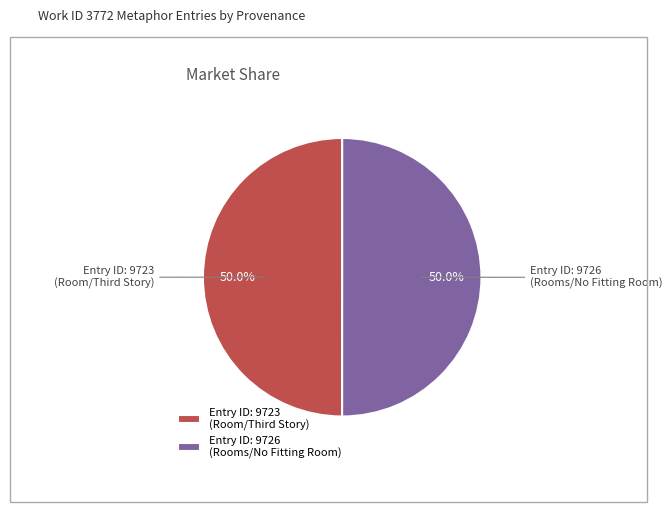

How many segments does this pie chart have?

2